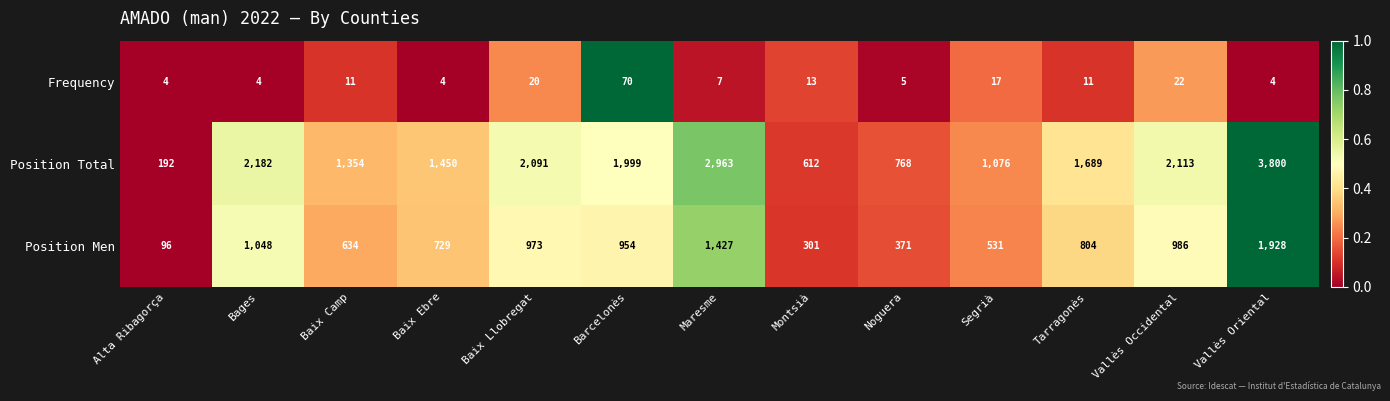

Rank the series by their maximum value, from lowest to highest.

Frequency, Position Men, Position Total